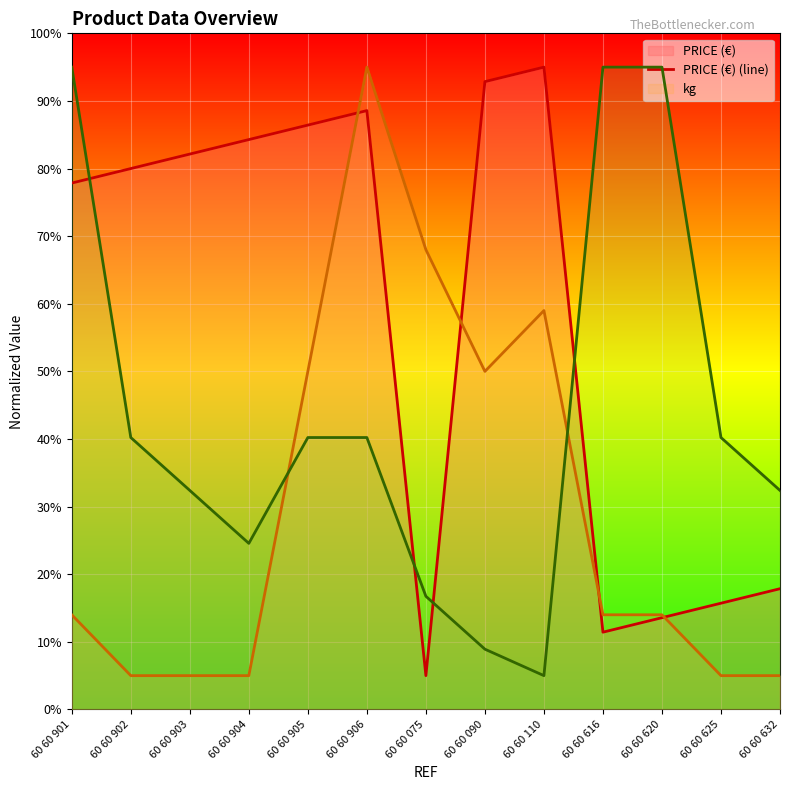

Which series has the largest range (max minus min)?

PRICE (€) (line)